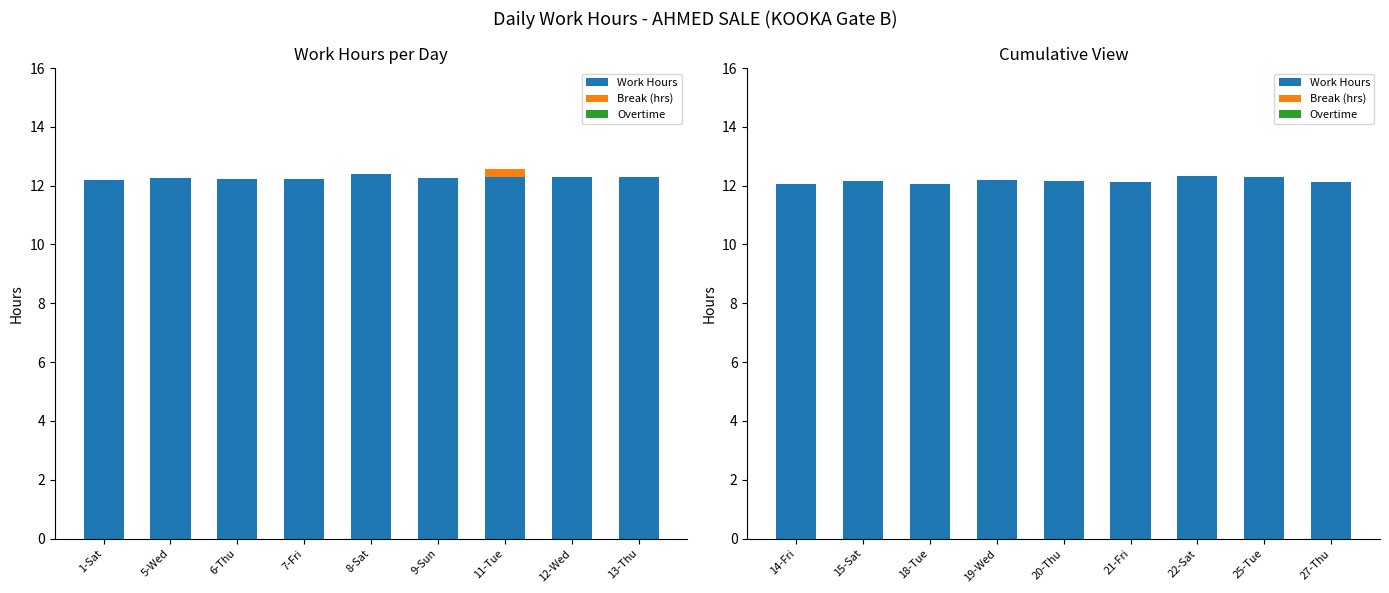

Which series has the largest total across all categories?

Work Hours